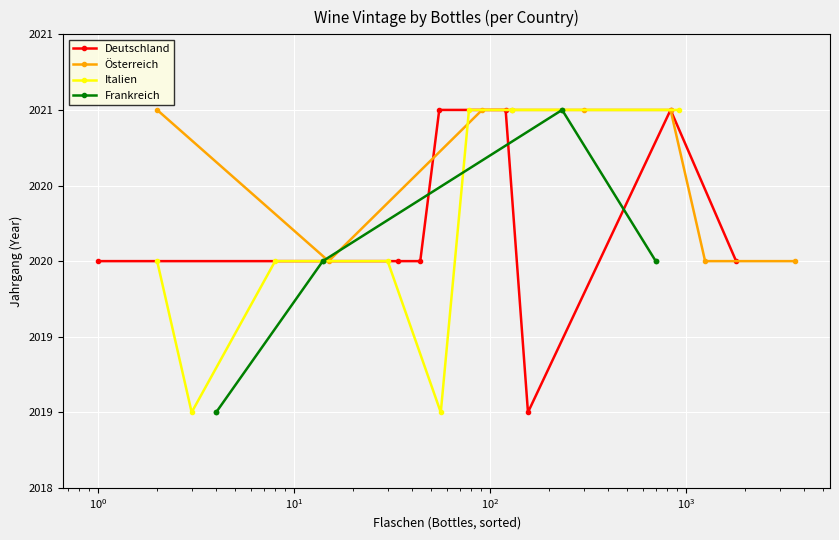

What is the difference between the maximum and minimum values in the Österreich series?

1